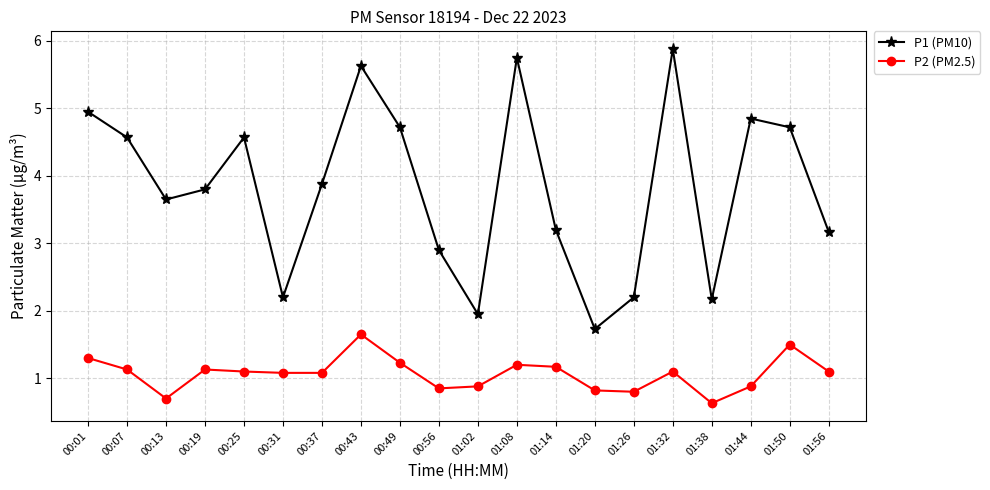

Does the chart have visible grid lines?

Yes